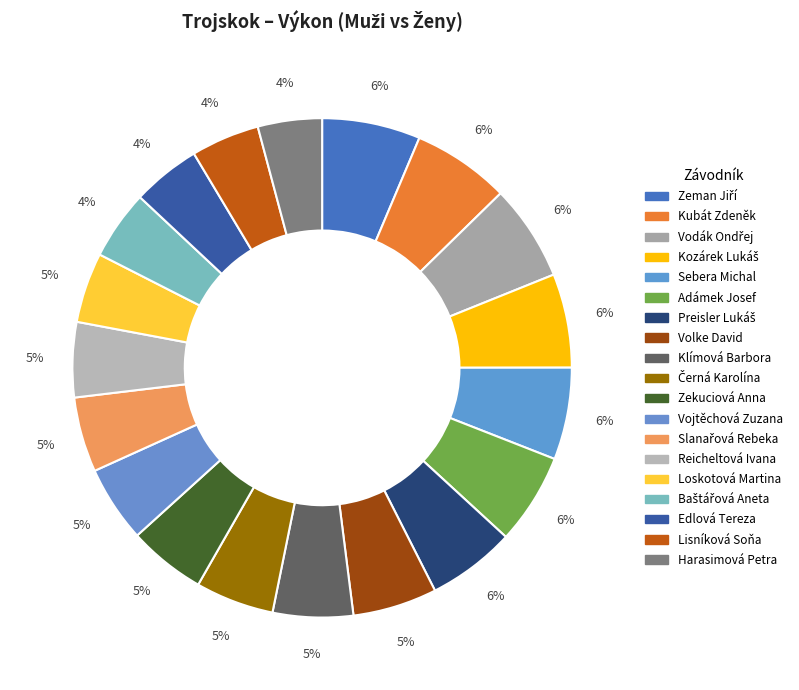

How many slices are in this pie chart?

19